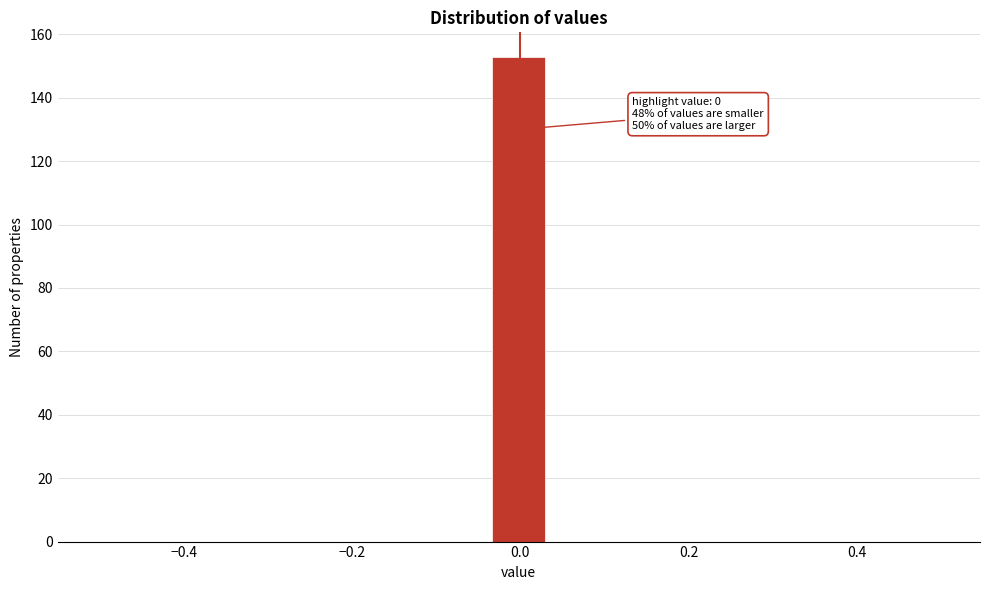

Around what value on the x-axis is the tallest bar? Give the approximate position of its centre, as read against the axis.

0.00